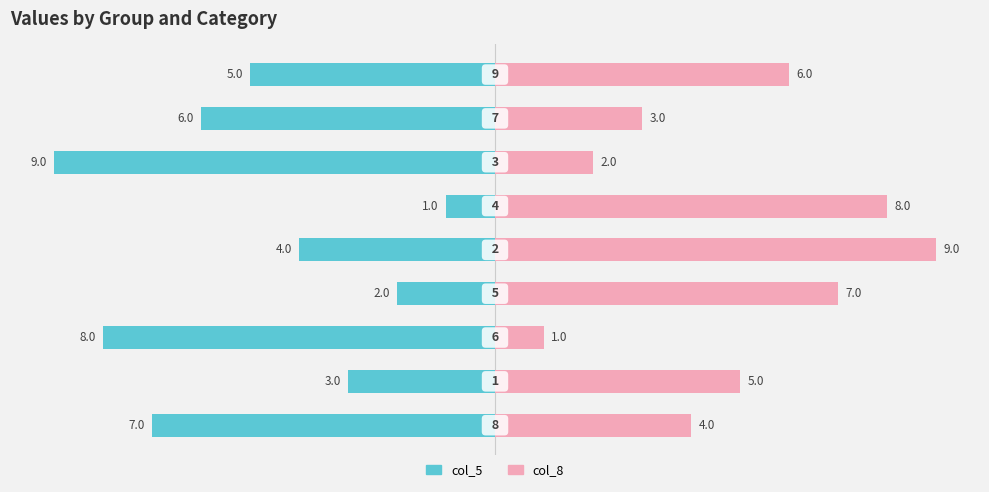

Rank the series by their average value, from highest to lowest.

col_8, col_5